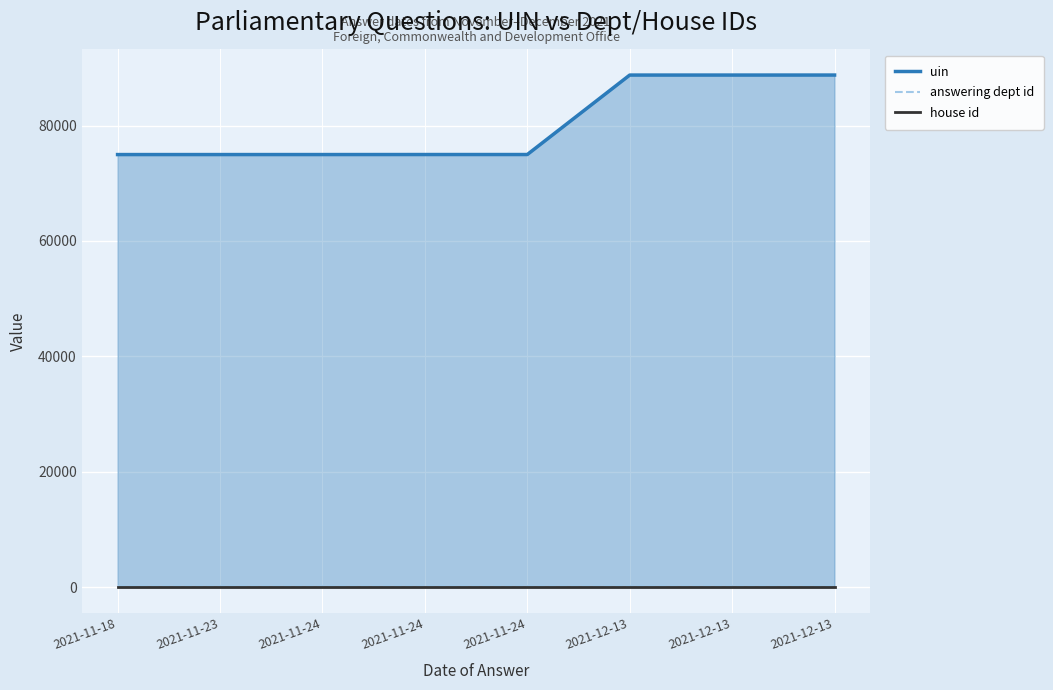

Which series has the widest spread of values?

uin